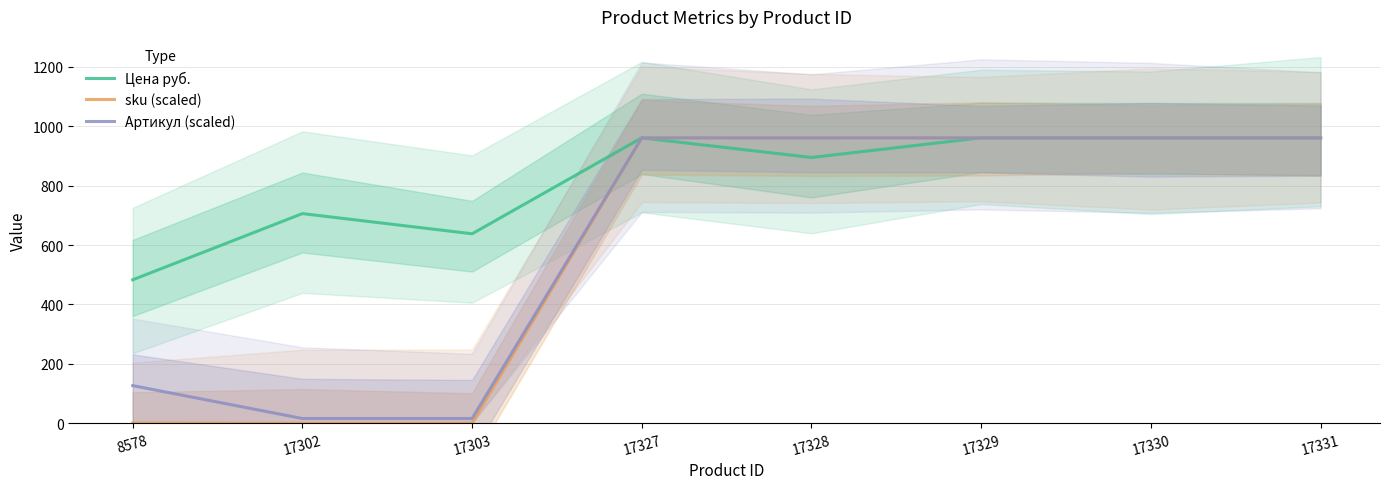

At which label is Цена руб. closest to 722?

17302